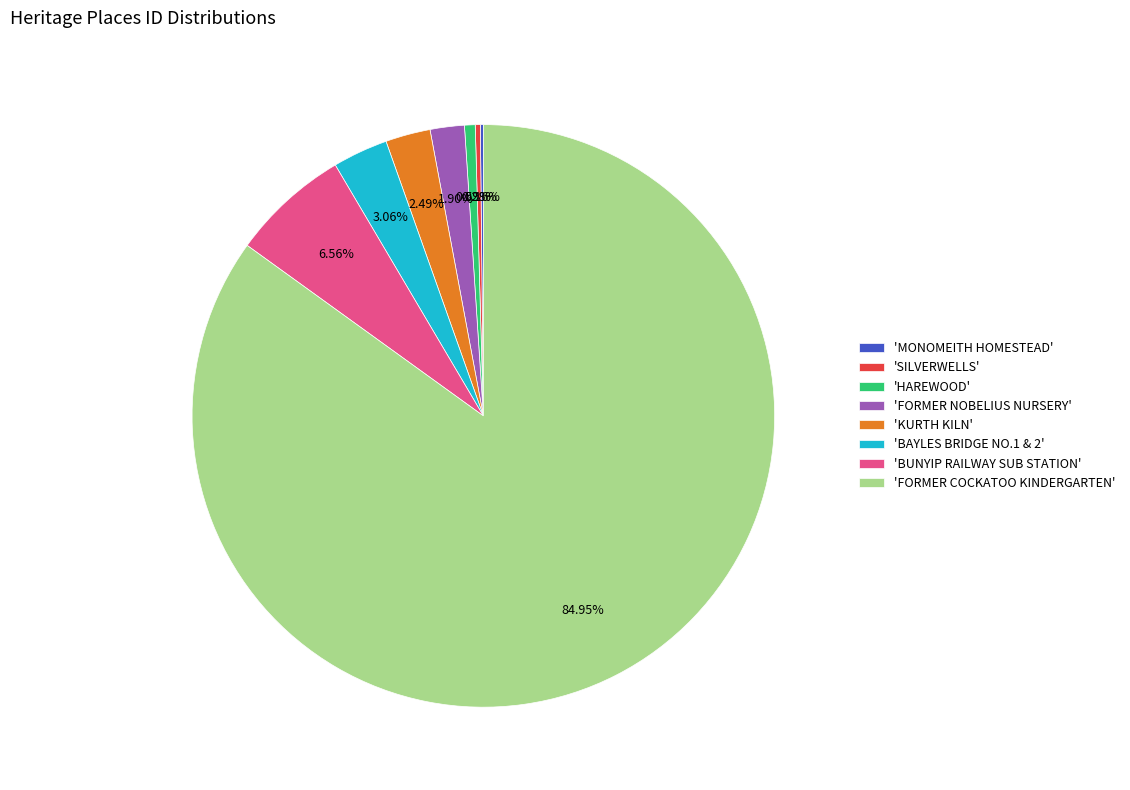

Which slice is the largest?

'FORMER COCKATOO KINDERGARTEN'